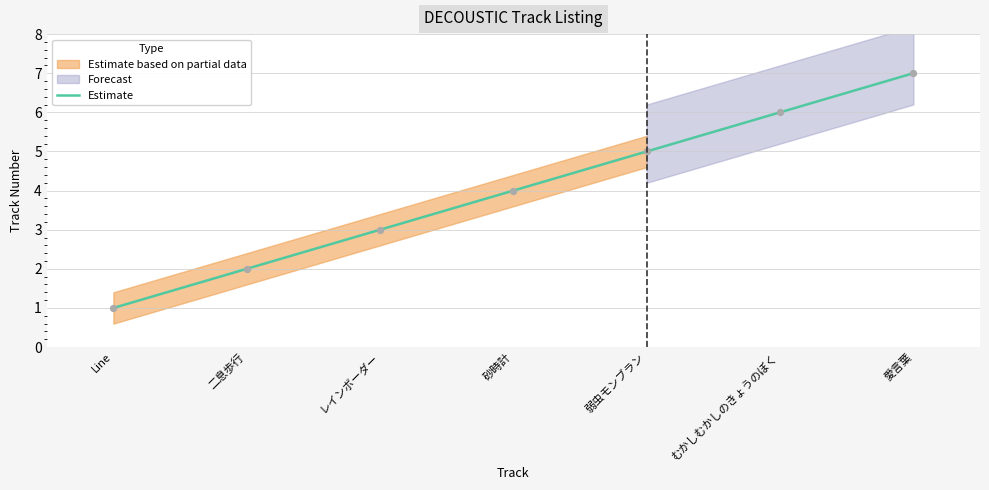

What is the change in value from Line to 二息歩行?

+1